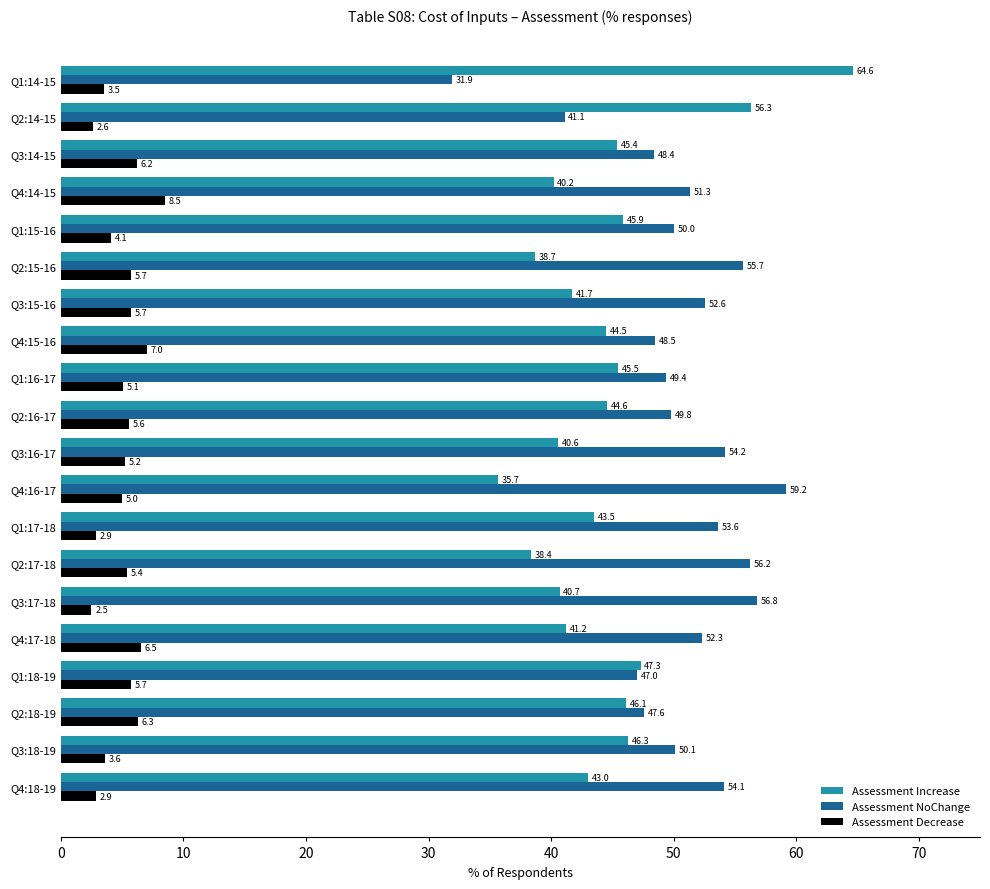

Which series has the largest total across all categories?

Assessment NoChange